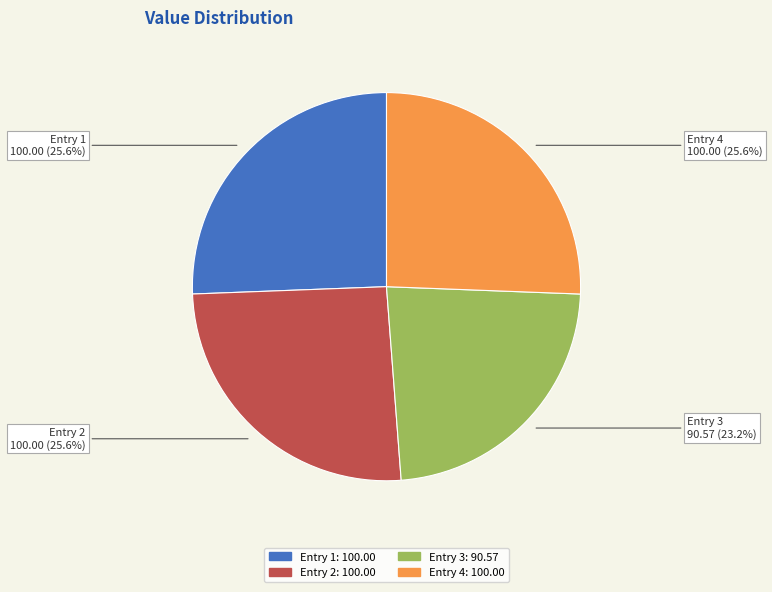

Is there any slice that represents more than half of the pie?

No